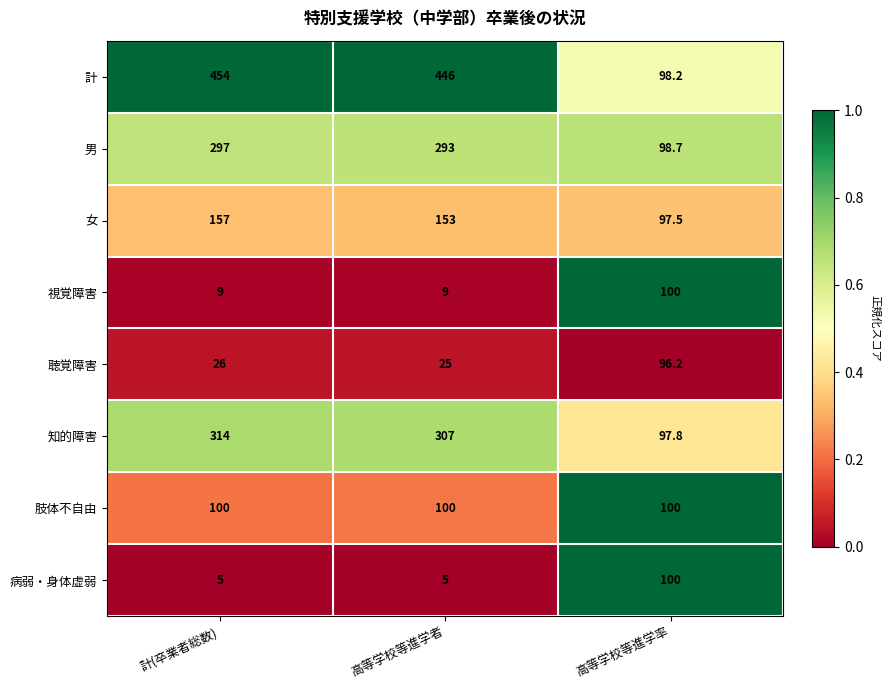

What is the approximate value of 女 at 高等学校等進学率?

97.5